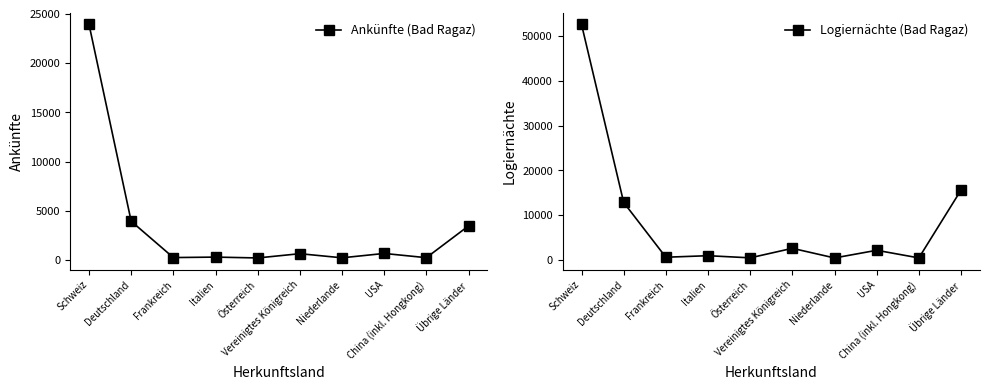

True or false: Ankünfte (Bad Ragaz) and Logiernächte (Bad Ragaz) cross at least once.

False